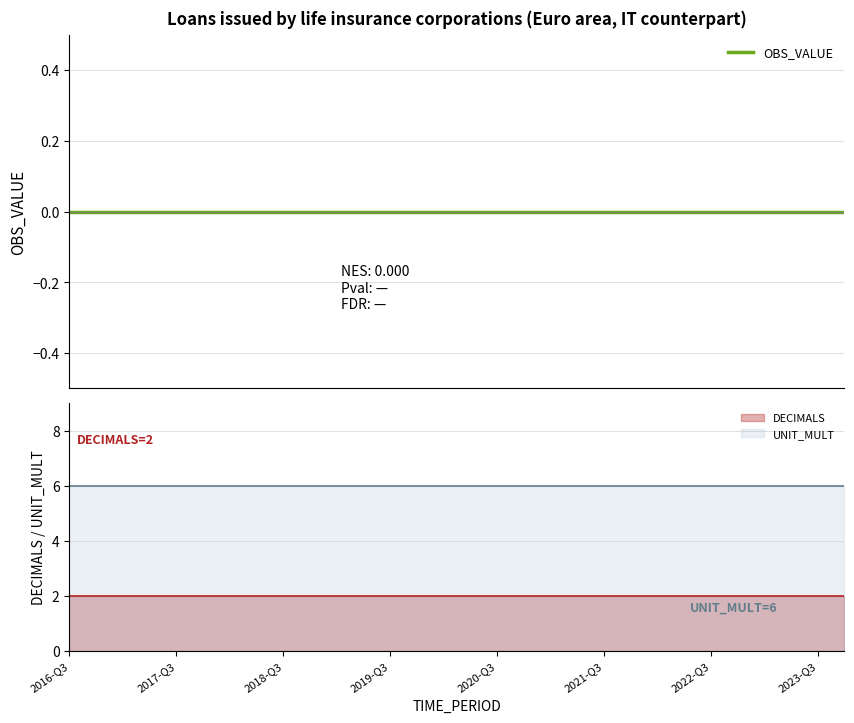

List the labels in order of OBS_VALUE value, smallest first.

2016-Q3, 2016-Q4, 2017-Q1, 2017-Q2, 2017-Q3, 2017-Q4, 2018-Q1, 2018-Q2, 2018-Q3, 2018-Q4, 2019-Q1, 2019-Q2, 2019-Q3, 2019-Q4, 2020-Q1, 2020-Q2, 2020-Q3, 2020-Q4, 2021-Q1, 2021-Q2, 2021-Q3, 2021-Q4, 2022-Q1, 2022-Q2, 2022-Q3, 2022-Q4, 2023-Q1, 2023-Q2, 2023-Q3, 2023-Q4